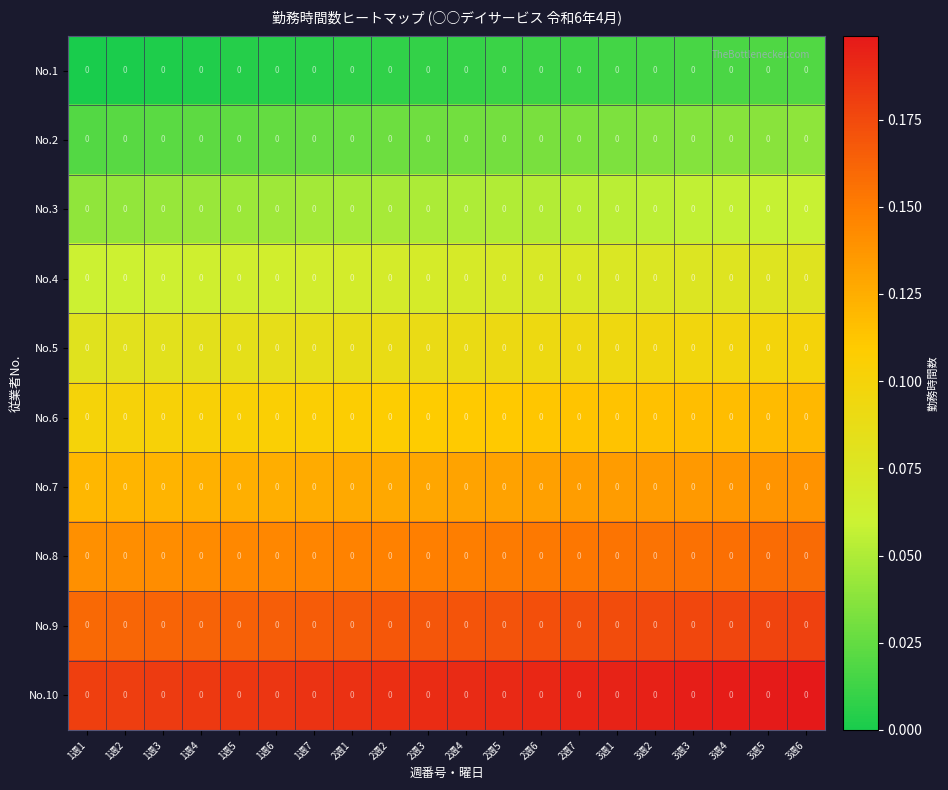

How many series are shown in this chart?

10